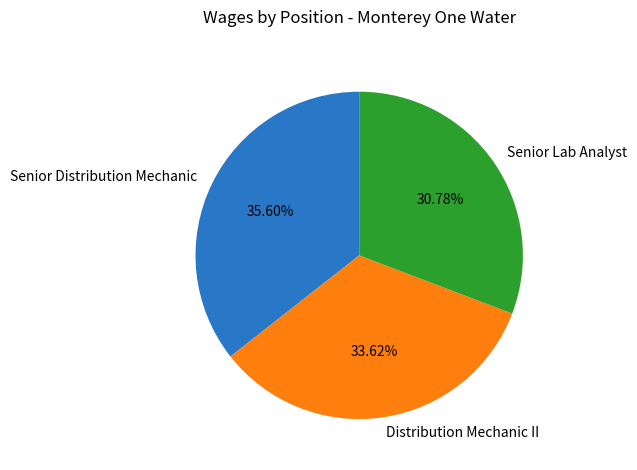

To the nearest percent, what portion does Senior Lab Analyst represent?

31%